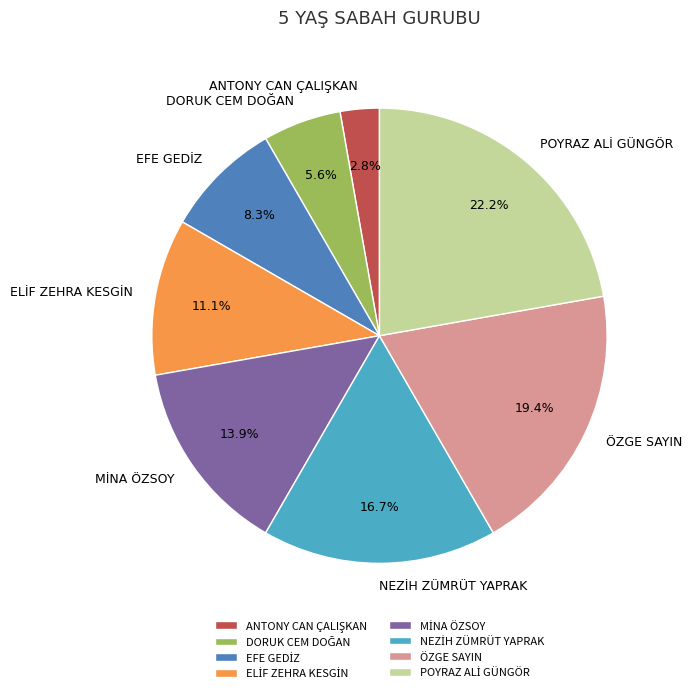

Is there a majority slice in this chart?

No